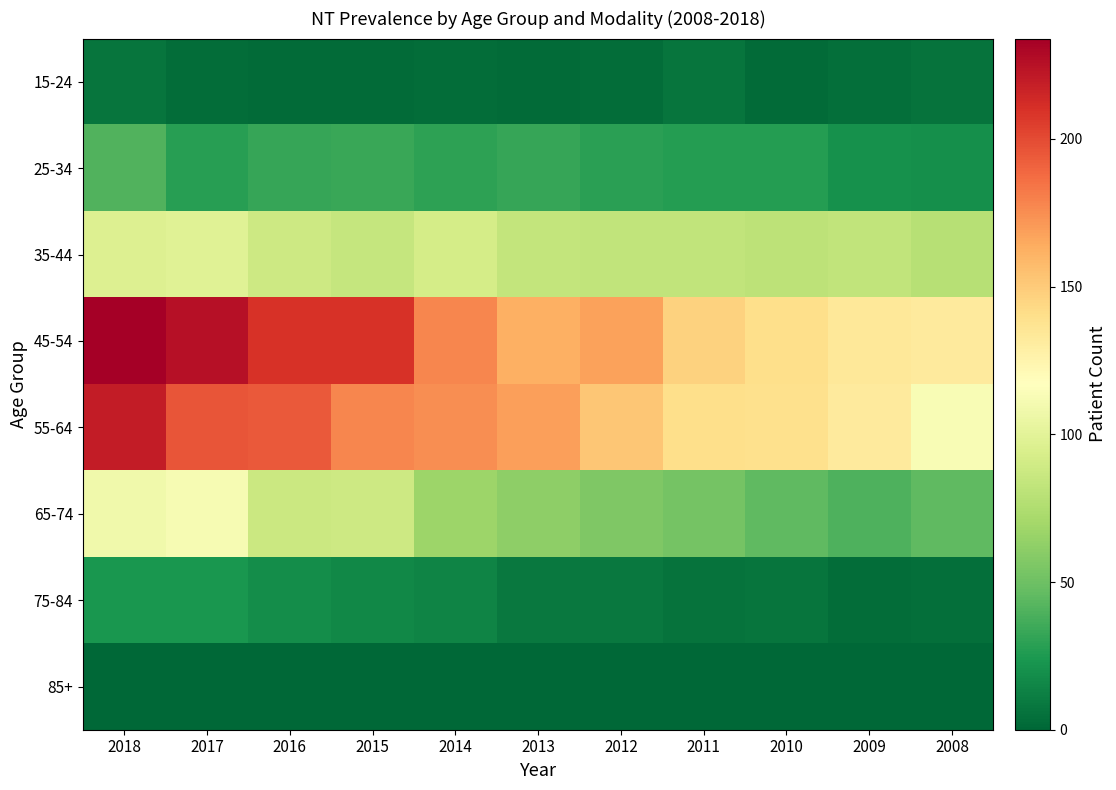

List the series in order of their peak value, highest first.

45-54, 55-64, 65-74, 35-44, 25-34, 75-84, 15-24, 85+